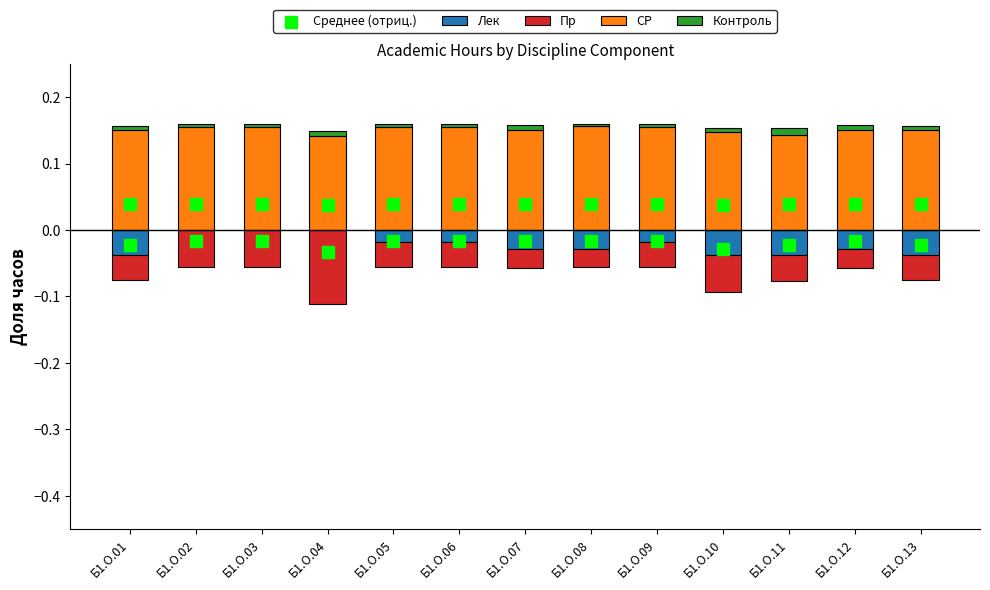

Which series contains the lowest Y value?

Пр